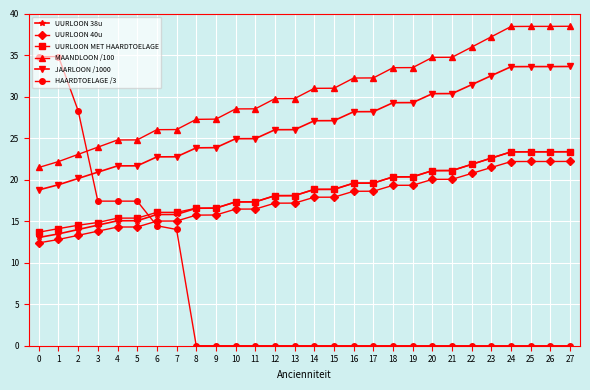

Is the value of UURLOON 38u at 26 greater than the value of HAARDTOELAGE /3 at 3?

Yes